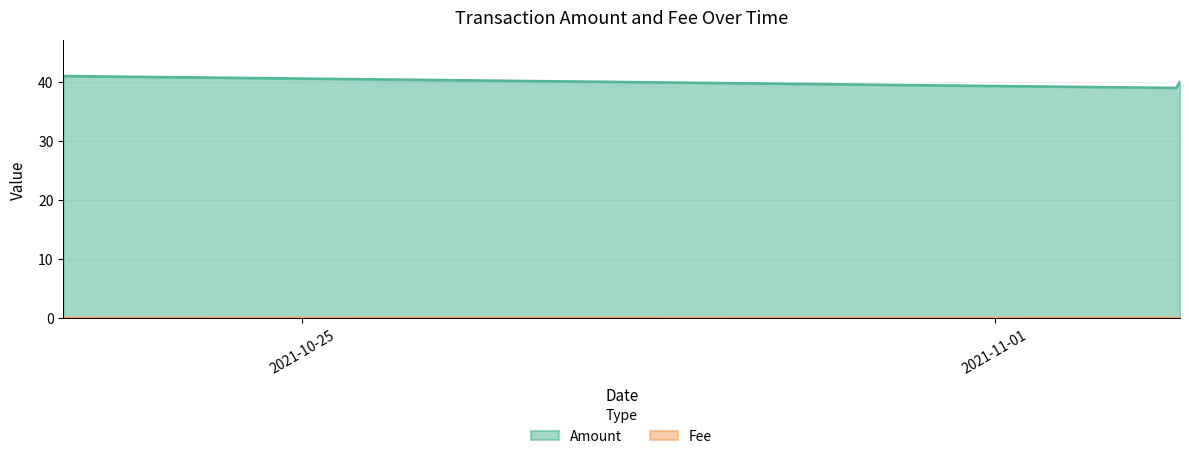

True or false: Fee has a value of 0.0 at 2021-11-02 19:57:00.

False